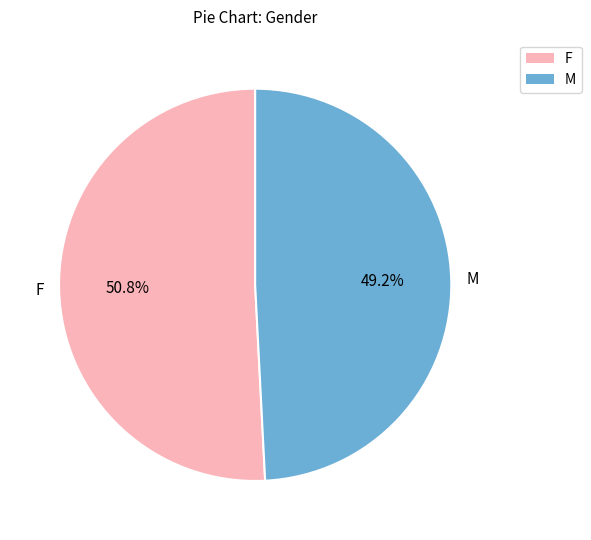

Which category accounts for the majority?

F